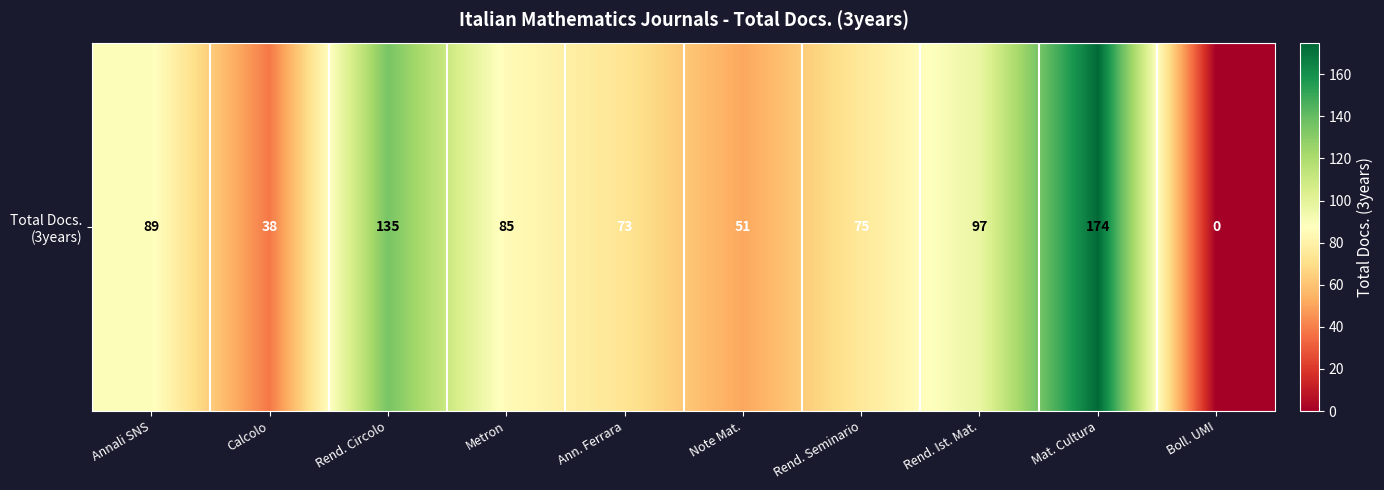

How many data points does each series have?

10